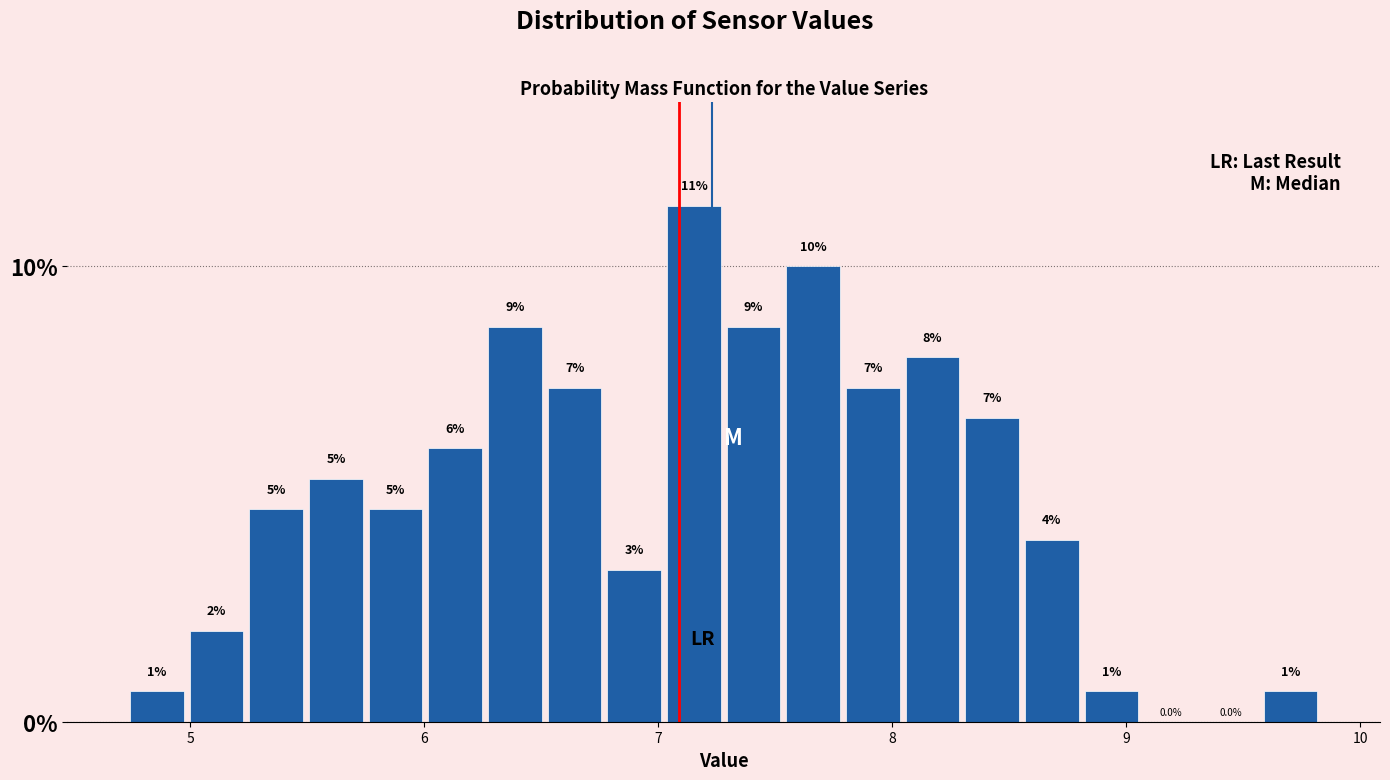

Around what value on the x-axis is the tallest bar? Give the approximate position of its centre, as read against the axis.

7.2